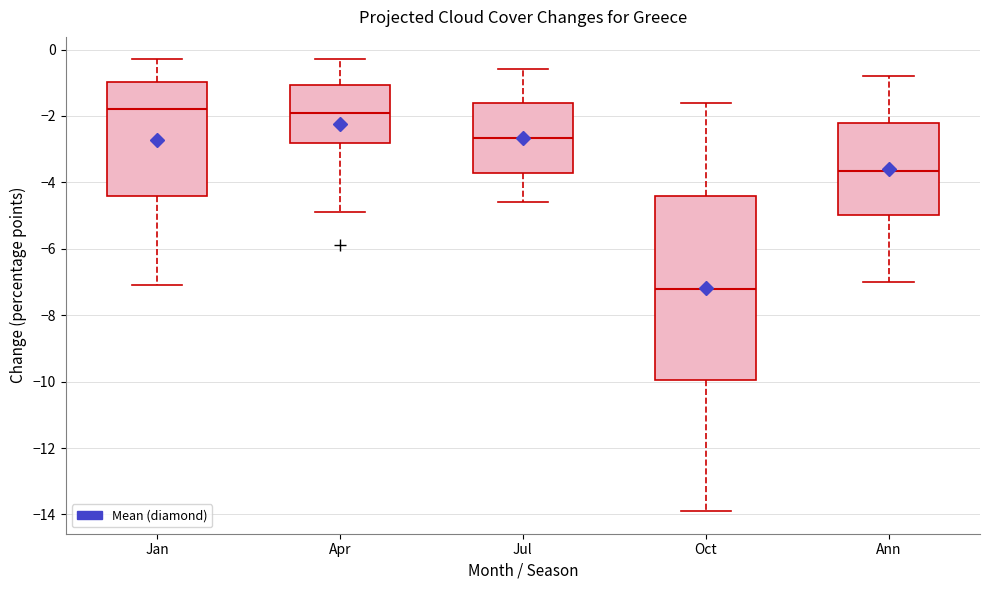

Reading left to right, read every box against the y-axis: the position of its median line, the range the box covers, and the ends of its whiskers. The values are not printed on the chart, so give them approximately, as read against the axis.

Jan: median -1.8, box -4.4 to -1.0, whiskers -7.0 to -0.2
Apr: median -1.8, box -2.8 to -1.0, whiskers -4.8 to -0.2
Jul: median -2.6, box -3.8 to -1.6, whiskers -4.6 to -0.6
Oct: median -7.2, box -10.0 to -4.4, whiskers -13.8 to -1.6
Ann: median -3.6, box -5.0 to -2.2, whiskers -7.0 to -0.8